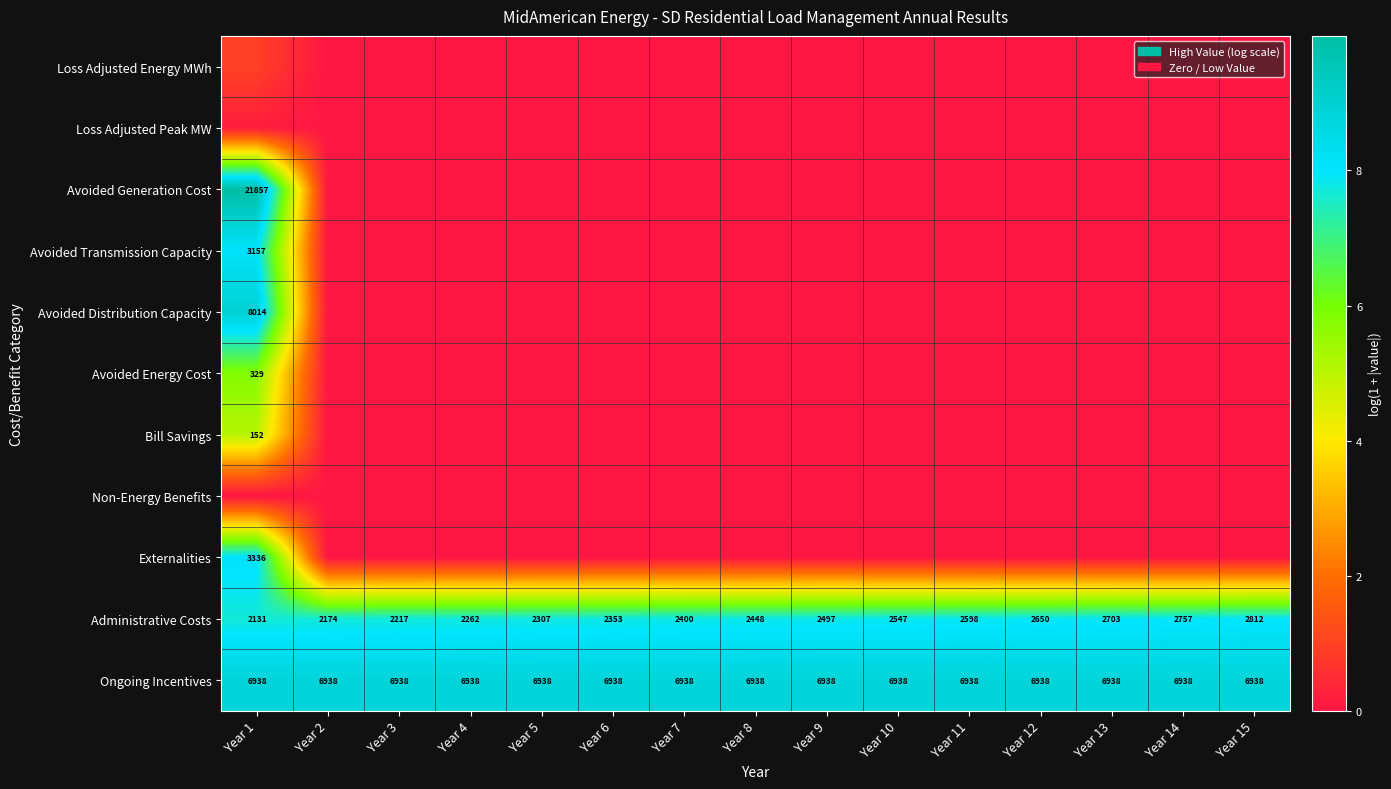

At which category does the chart reach its peak across all series?

Year 1